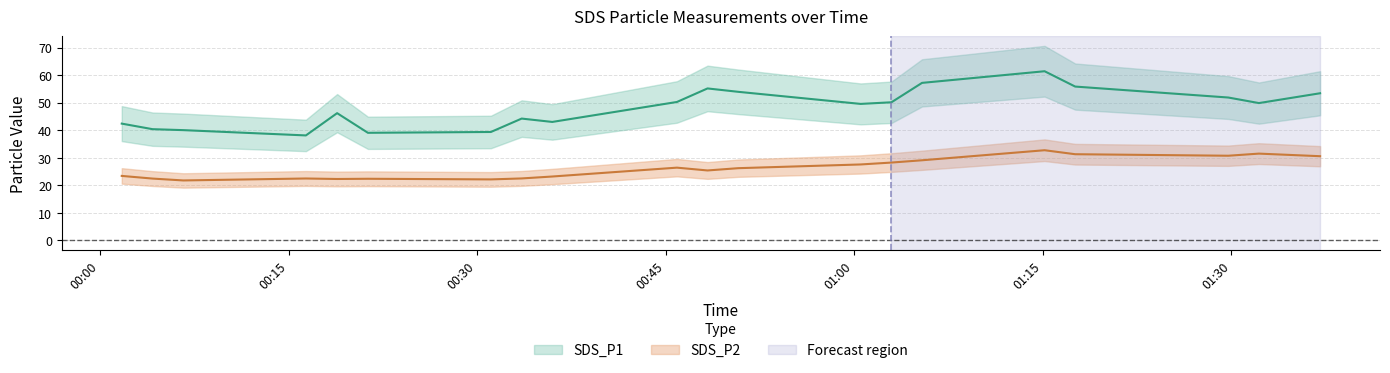

What value does the SDS_P1 series have at 14?

49.9